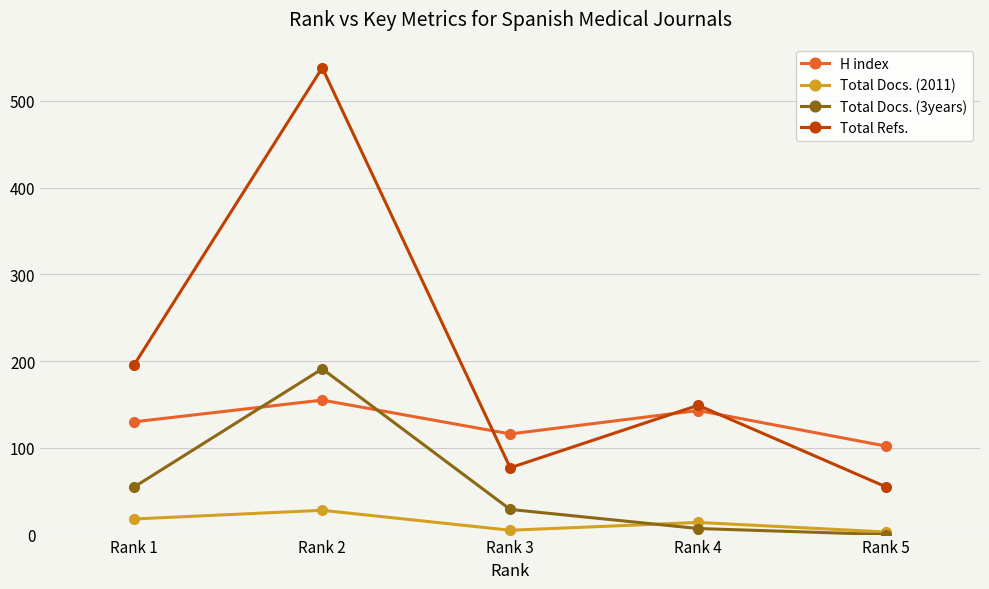

What are all the series names shown in the legend?

H index, Total Docs. (2011), Total Docs. (3years), Total Refs.